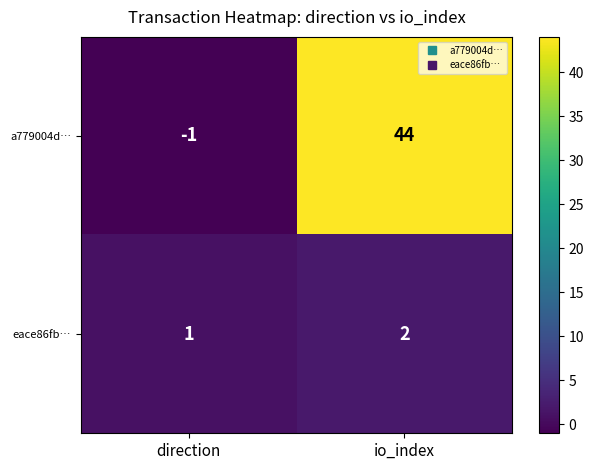

List the series in order of their overall mean, lowest first.

eace86fb…, a779004d…